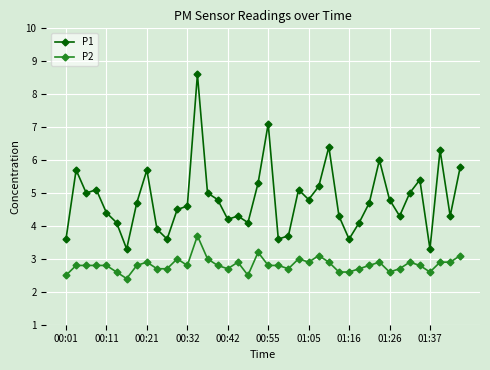

What is the value of the P1 point at the 19th from the left?

4.1